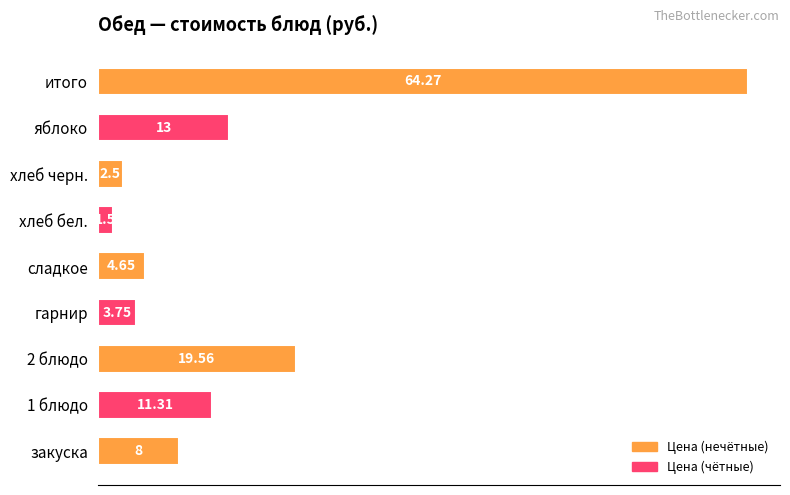

What is the ratio of the value at хлеб черн. to the value at сладкое?

0.5